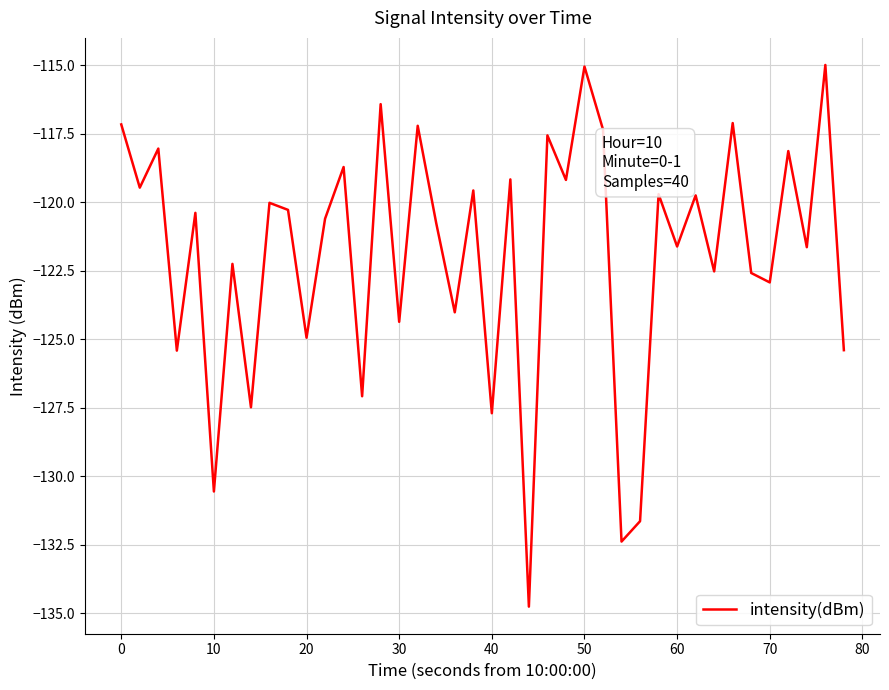

What is the greatest value displayed?

-115.0